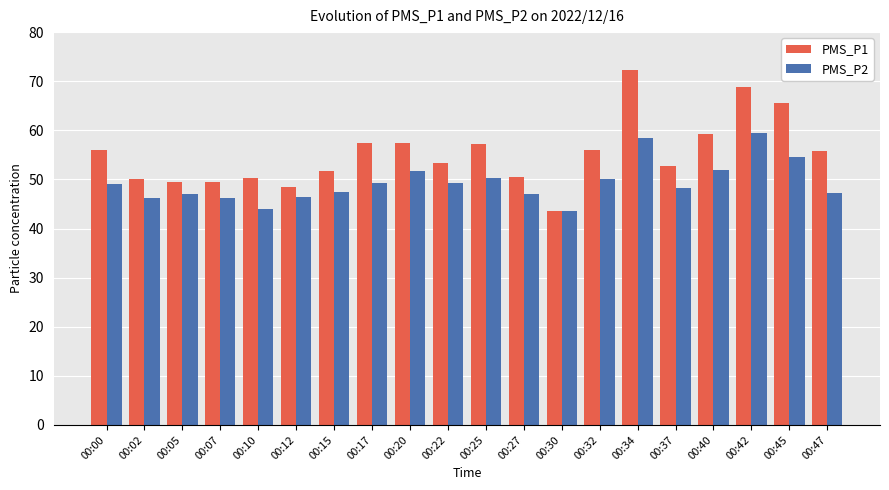

Which series has the widest spread of values?

PMS_P1